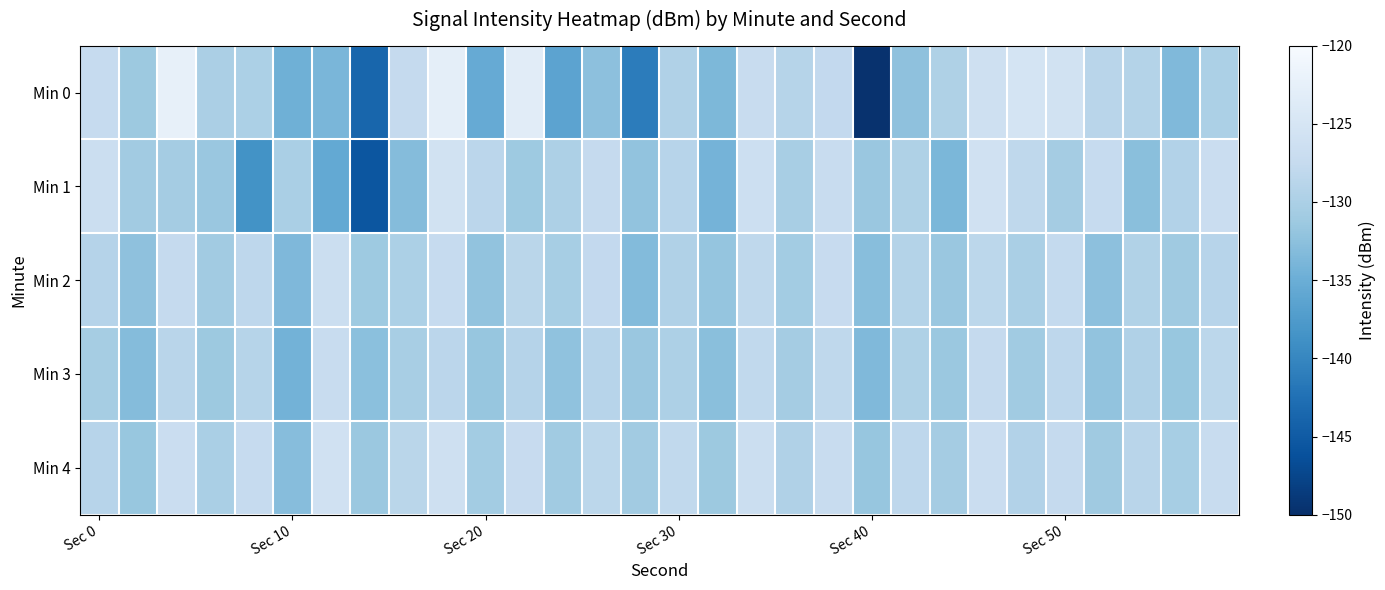

Which series has the largest total across all categories?

Min 4